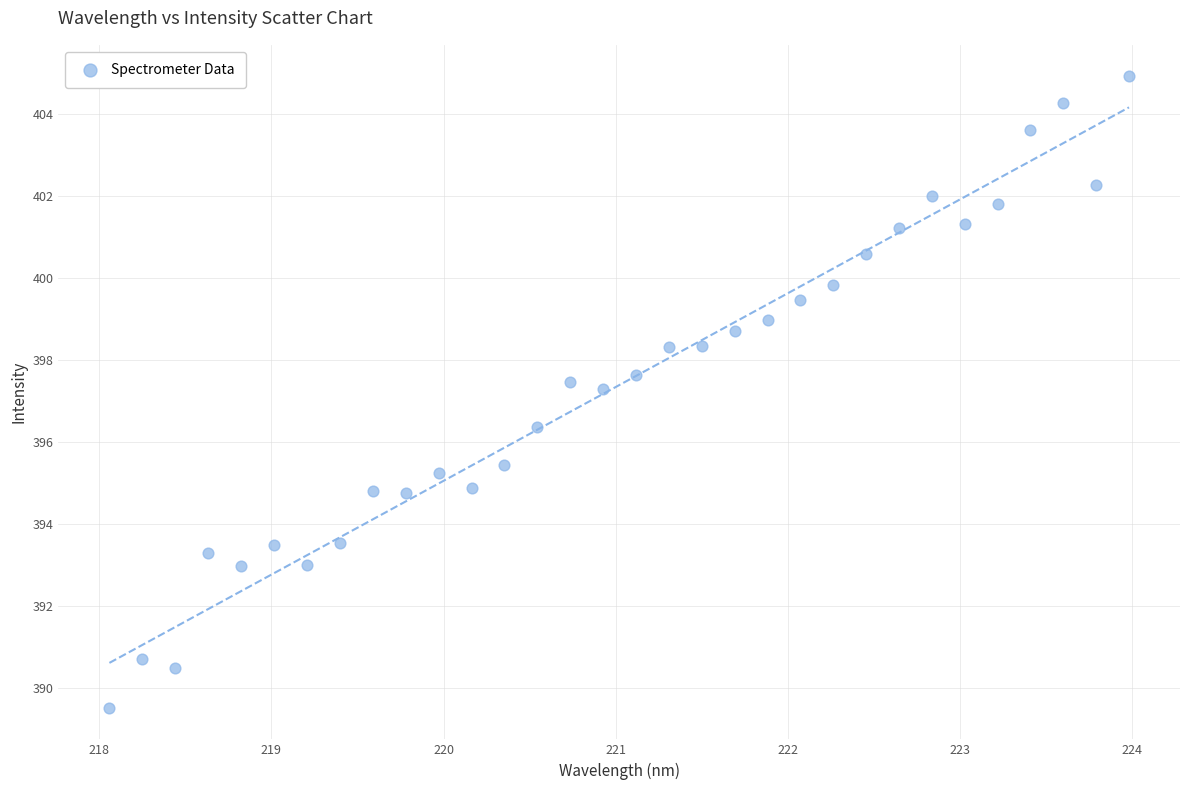

What is the range of X values (max minus min)?

5.9